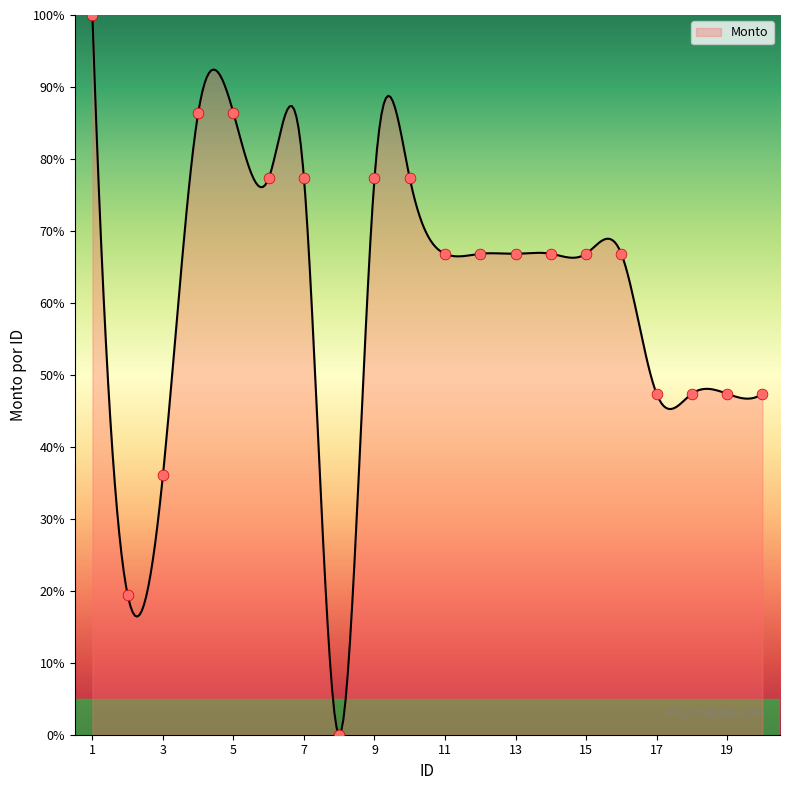

Between 13 and 12, which is larger?

13